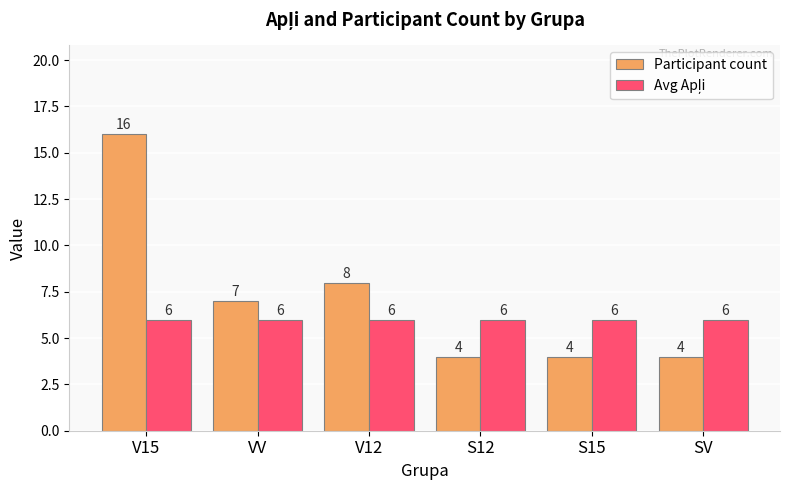

At which label does Participant count first exceed 7?

V15